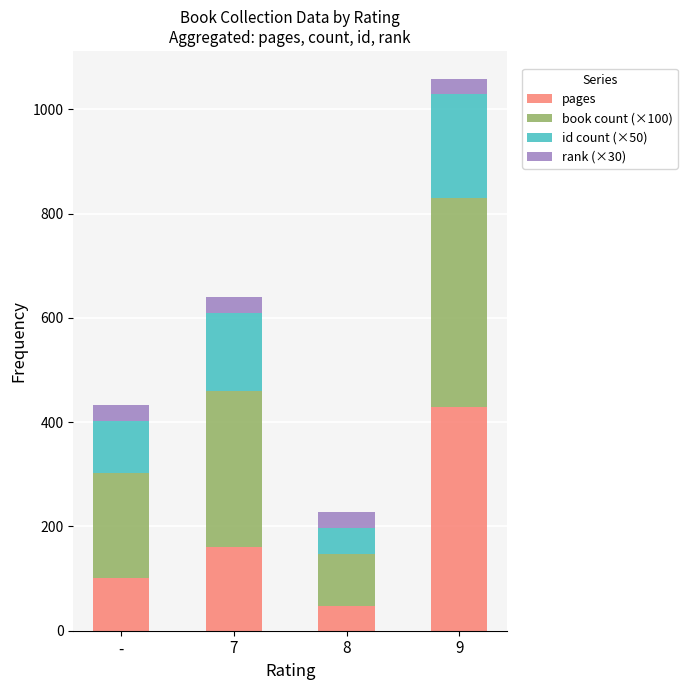

List the labels in order of pages value, largest first.

9, 7, -, 8